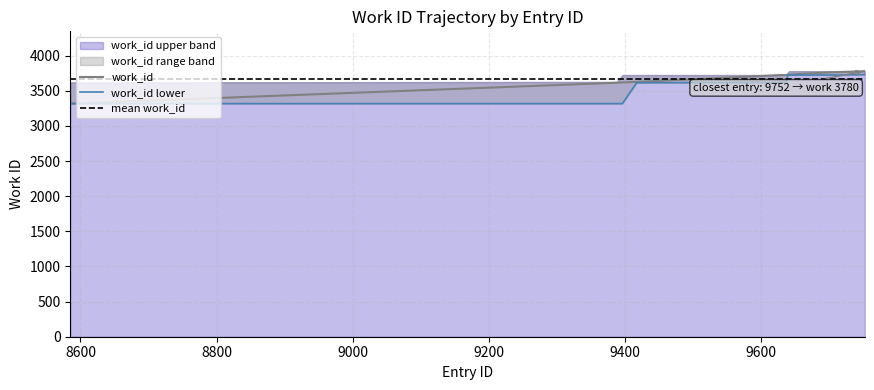

What is the maximum value for work_id?

3780.0